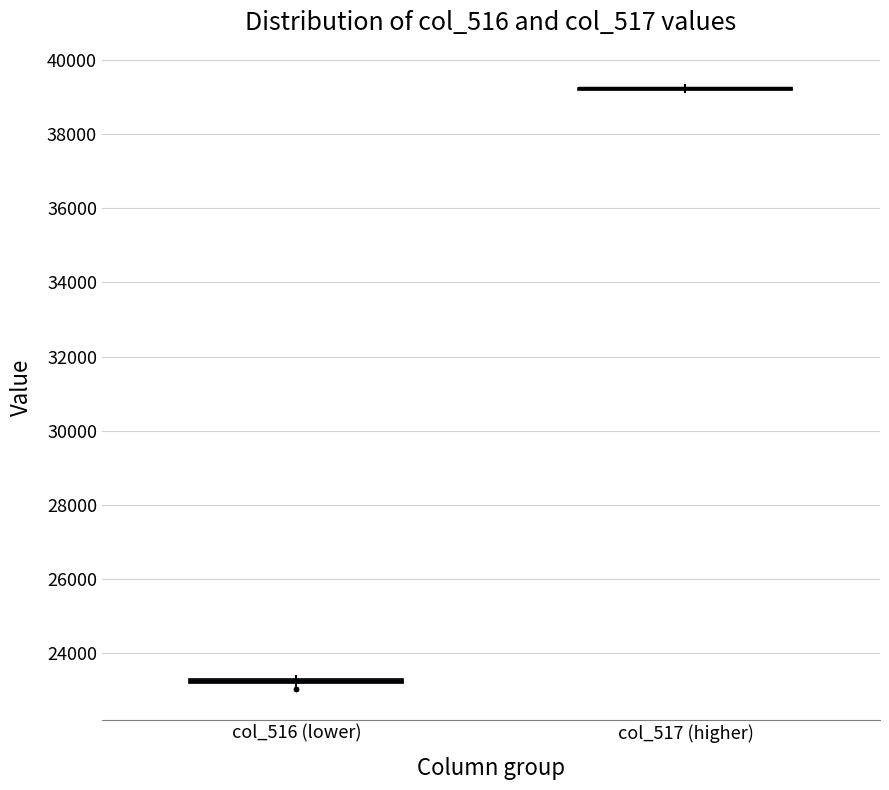

Where is the upper edge of the box for col_516 (lower) on the y-axis? The values are not printed on the chart, so give them approximately, as read against the axis.

23400